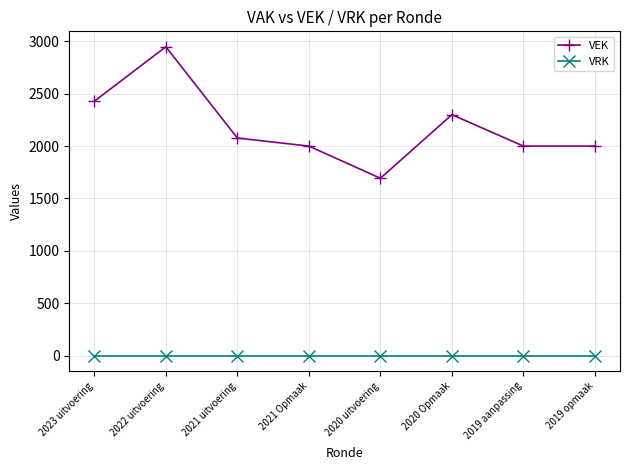

Which category has the highest value across all series?

2022 uitvoering